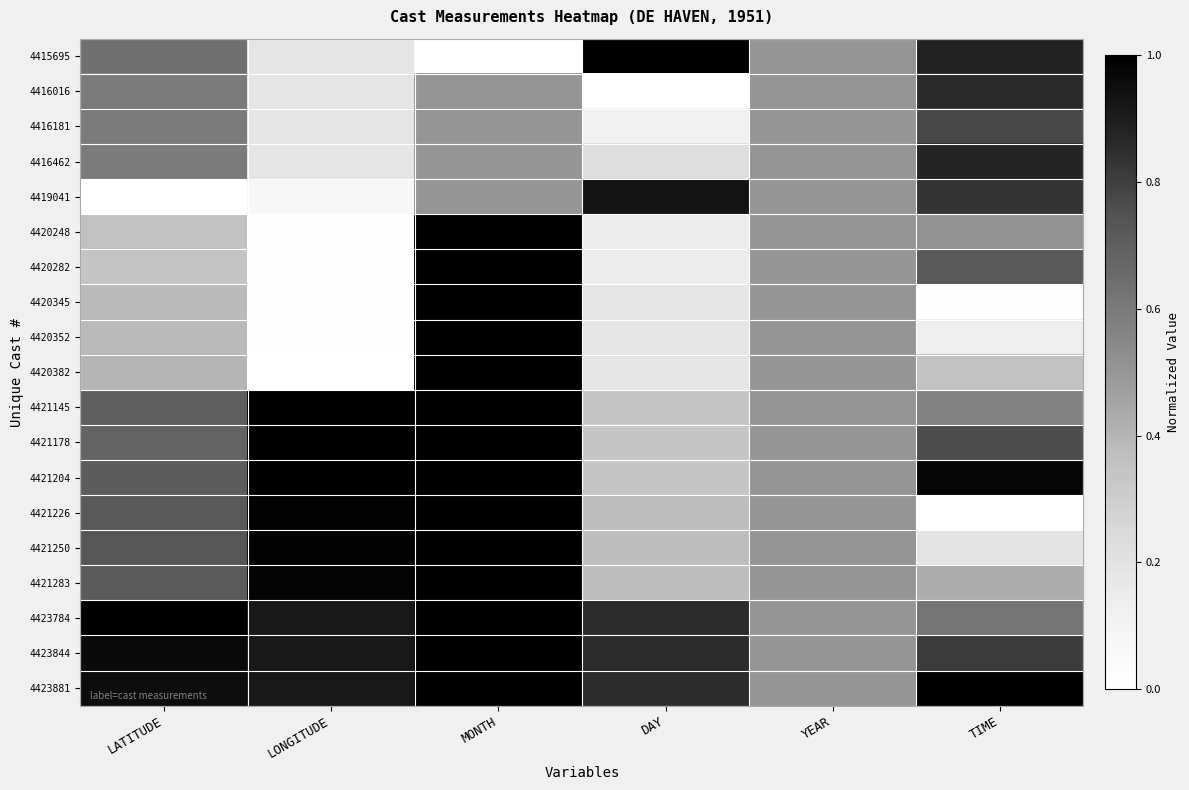

What is the difference between the highest and lowest values at TIME?

1.0